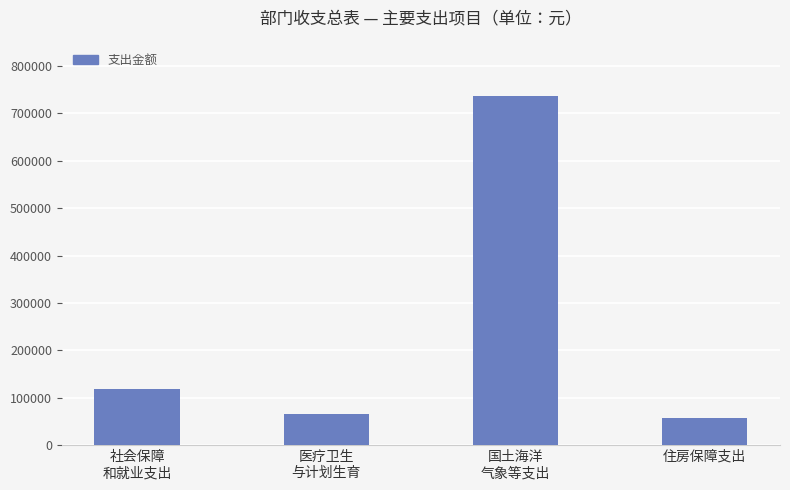

Reading right to left, list all the values displayed in this chart.

56544.2	737266.0	66284.3	118954.8